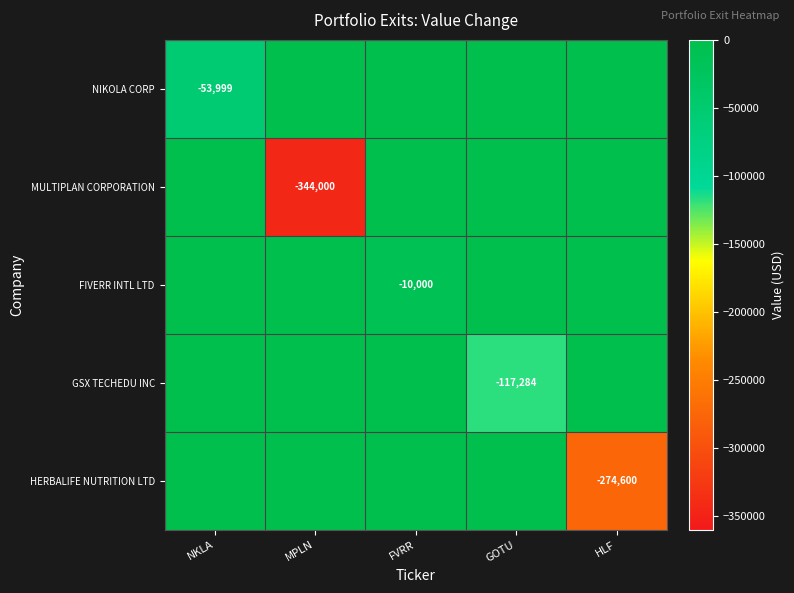

The NIKOLA CORP series shows -74980 at NKLA. True or false?

False